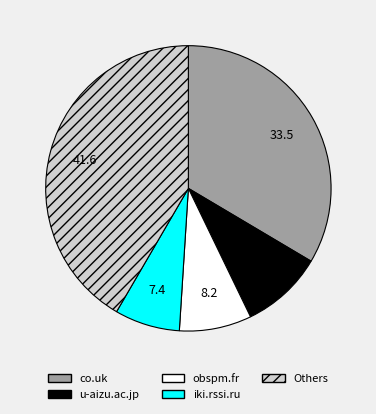

Combined, do u-aizu.ac.jp and co.uk account for over 50%?

No